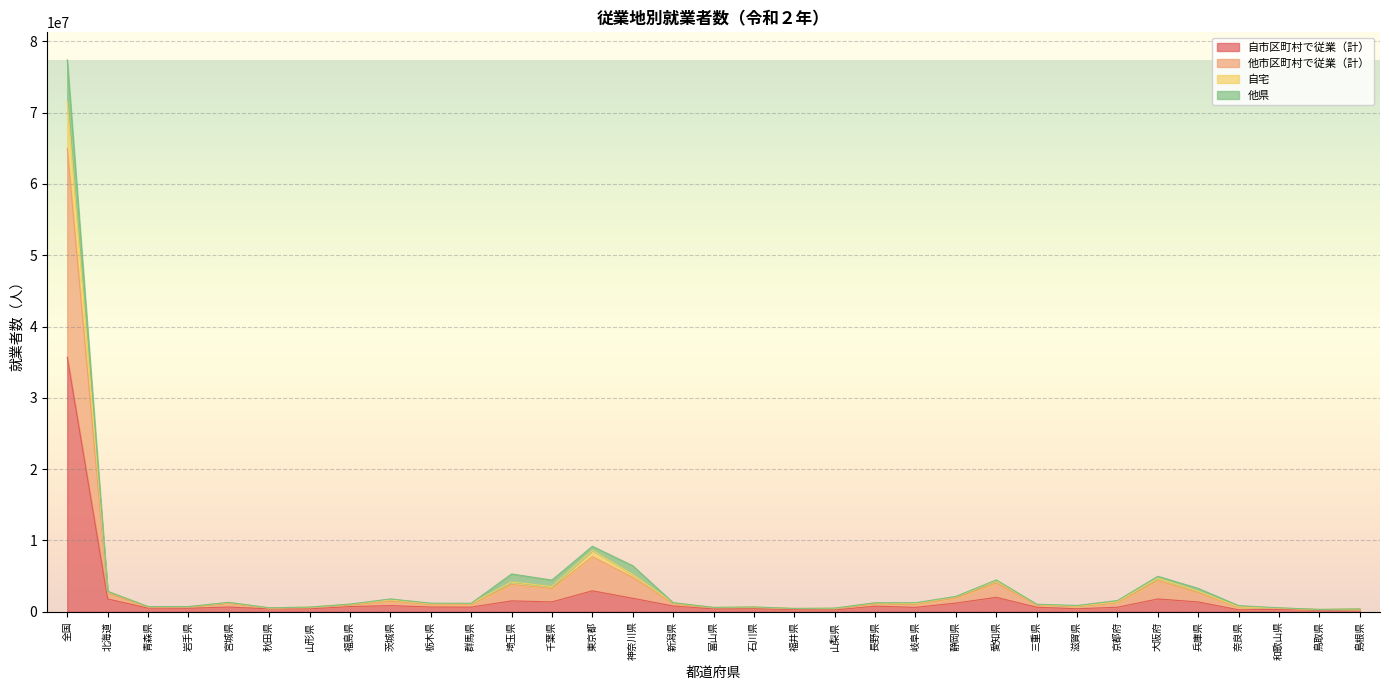

Which category has the highest value in the 自市区町村で従業（計） series?

全国